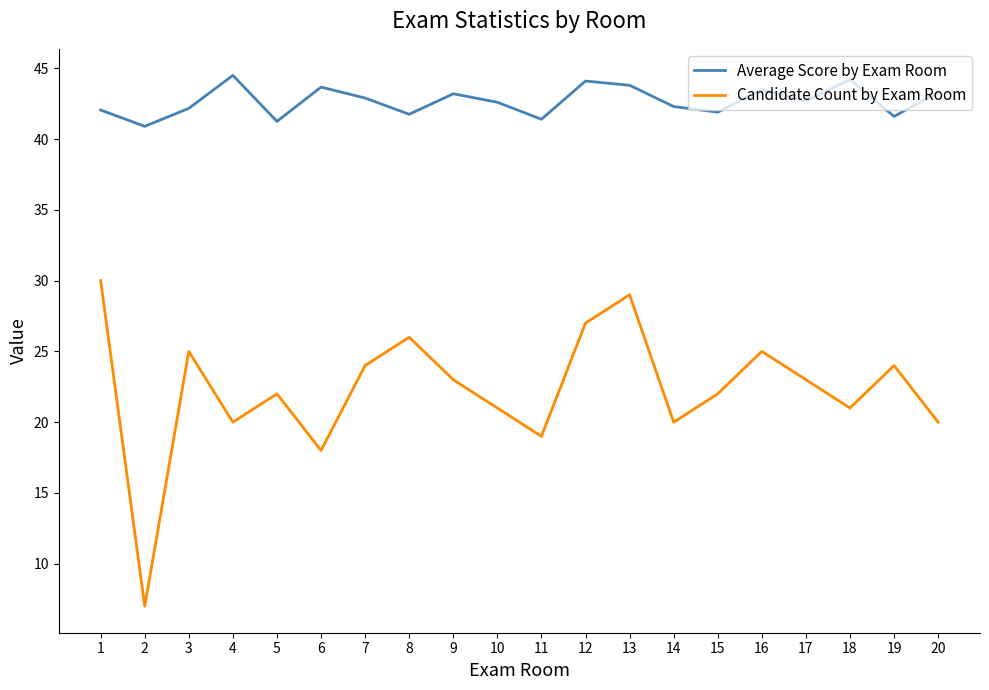

True or false: Average Score by Exam Room and Candidate Count by Exam Room cross at least once.

False